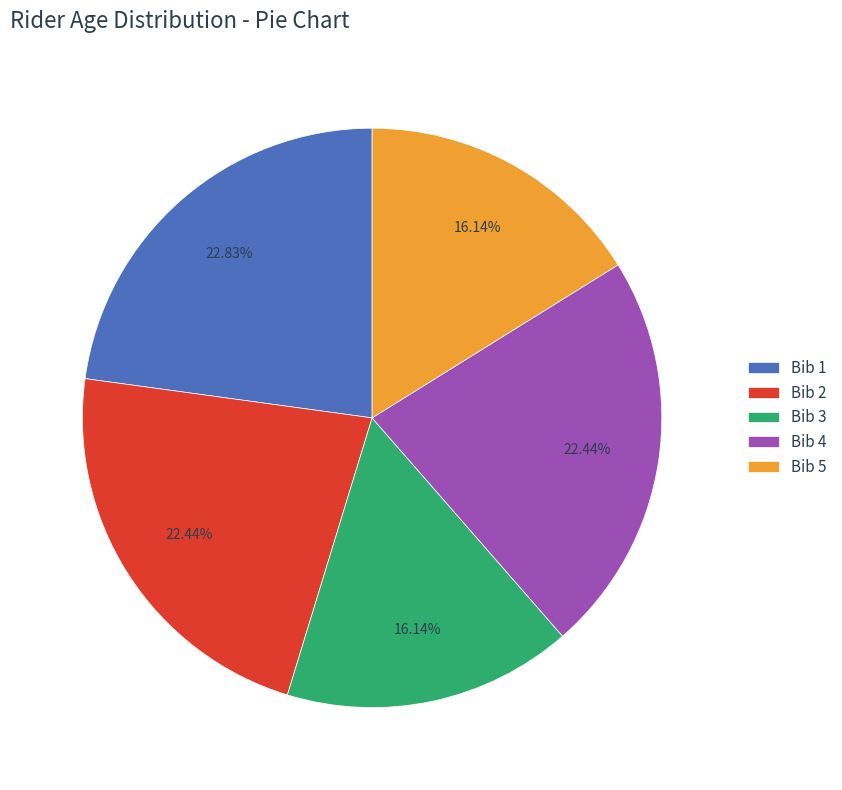

Approximately how many times larger is the value at Bib 2 compared to Bib 5?

1.4